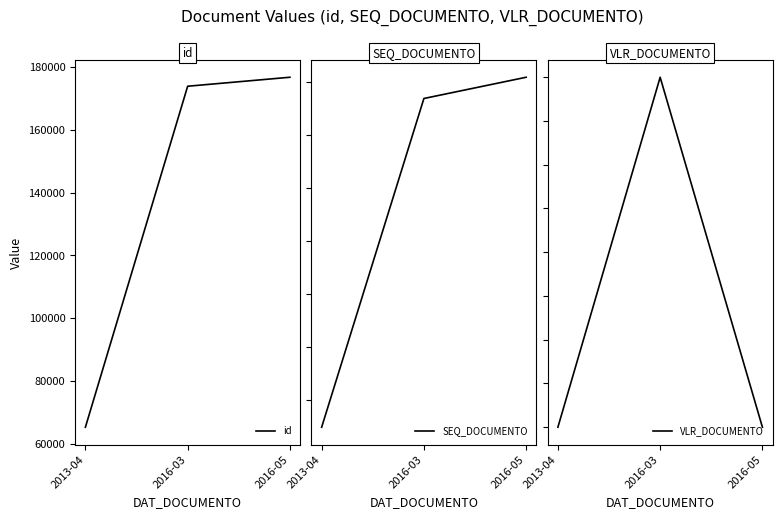

What are all the series names shown in the legend?

id, SEQ_DOCUMENTO, VLR_DOCUMENTO